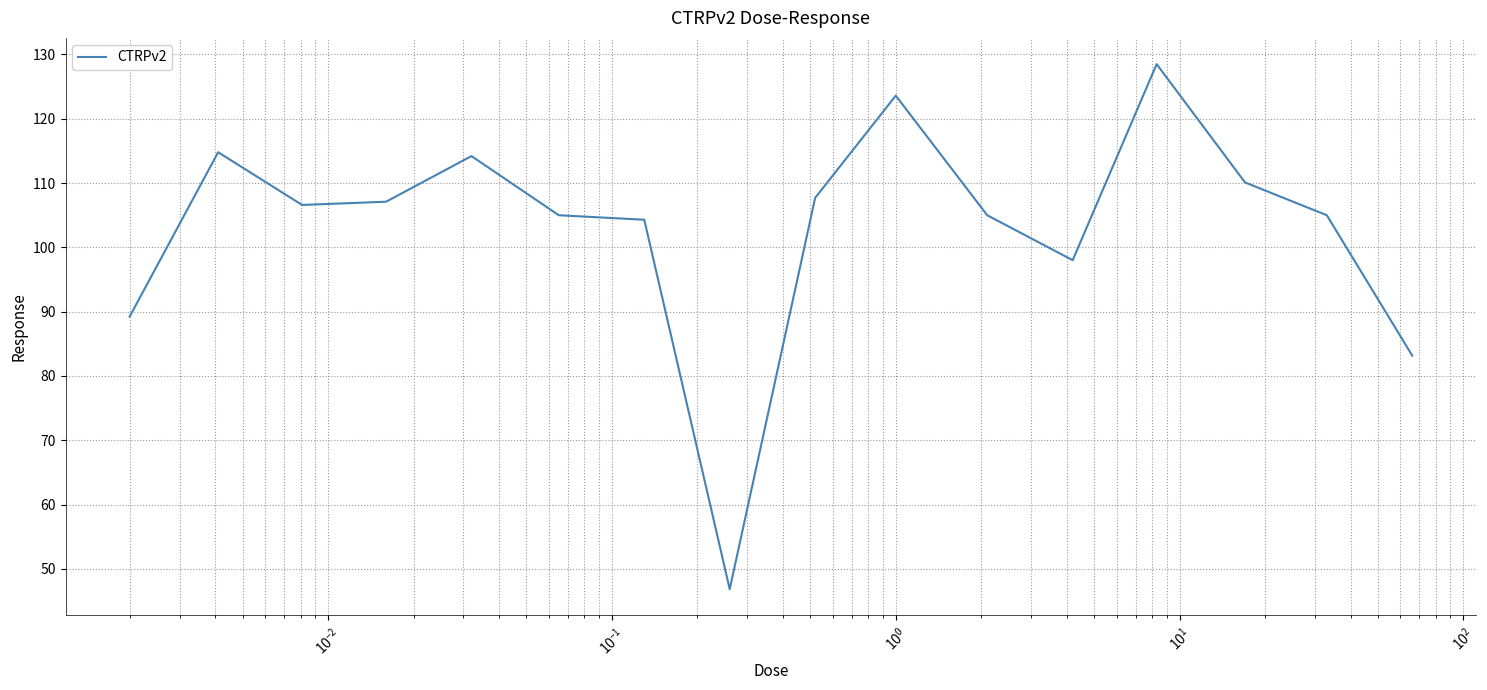

What is the greatest value displayed?

128.5